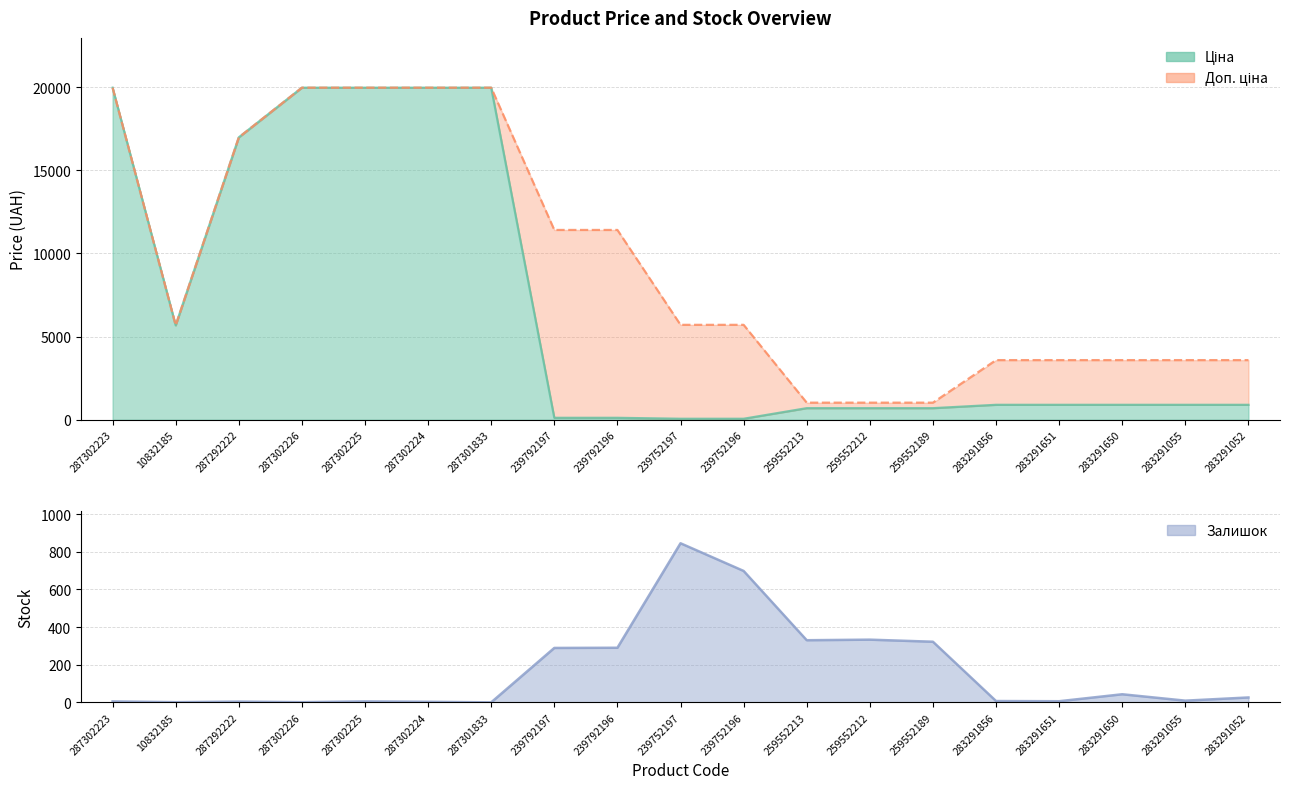

At which category does Залишок reach its first local peak?

287292222